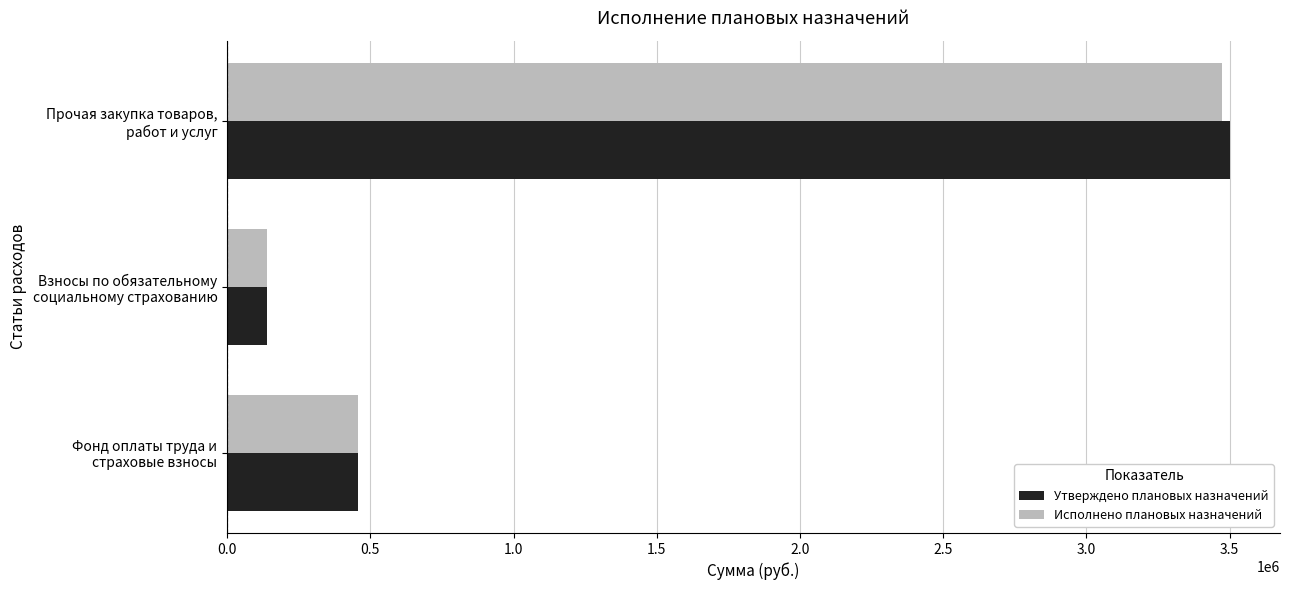

What is the lowest value of the Исполнено плановых назначений series?

138374.9